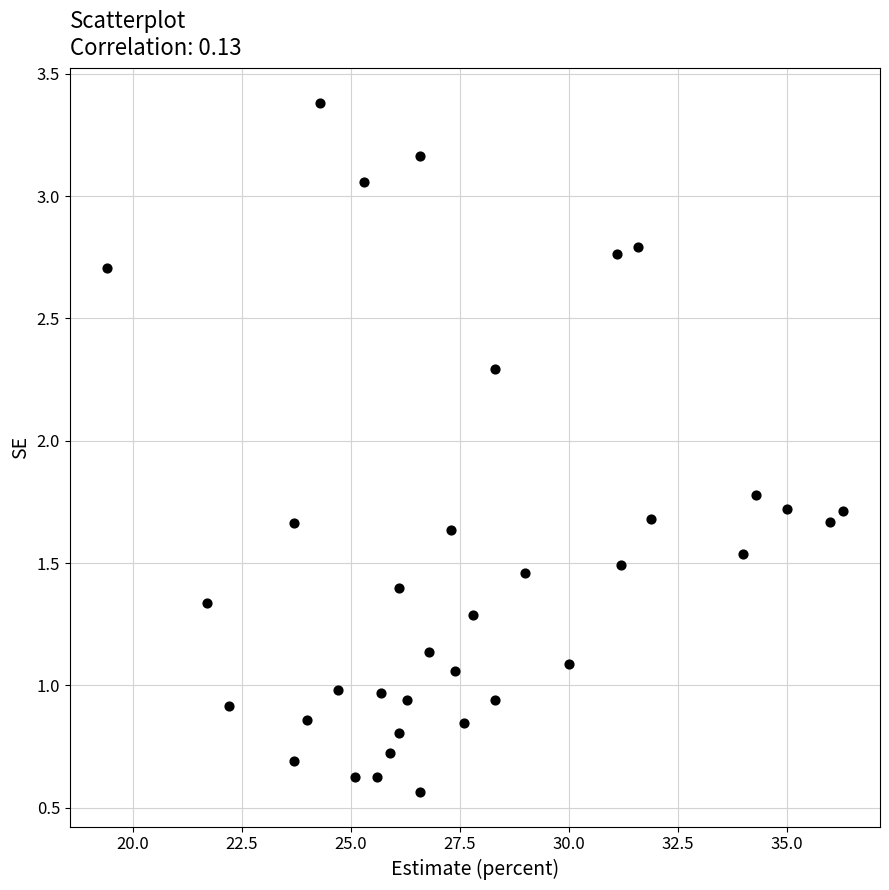

What is the range of X values (max minus min)?

16.9